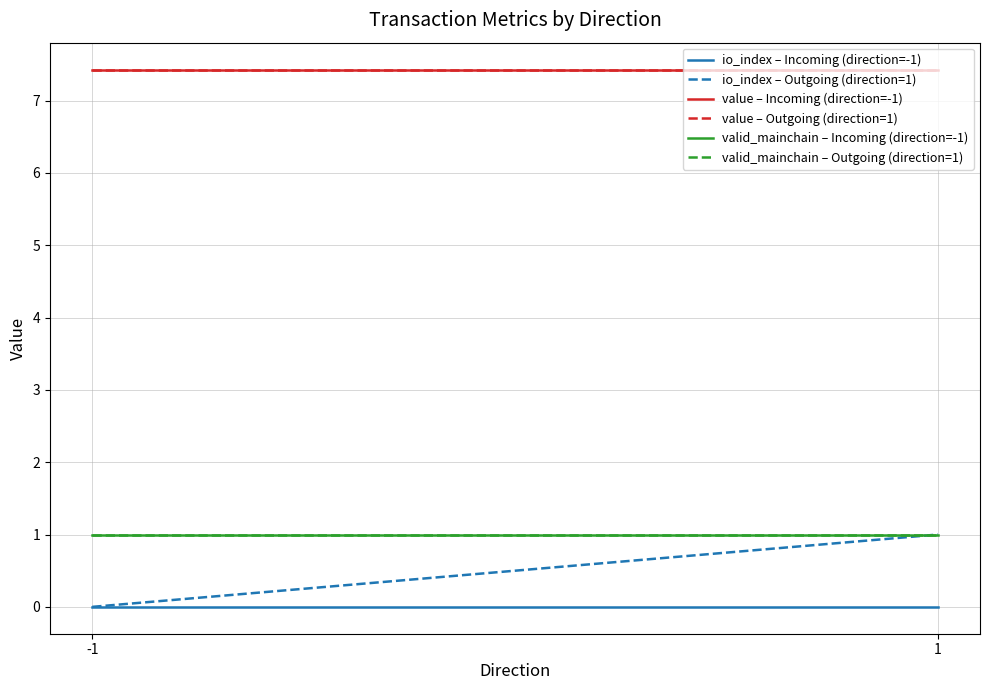

List the labels in order of valid_mainchain – Outgoing (direction=1) value, largest first.

-1, 1